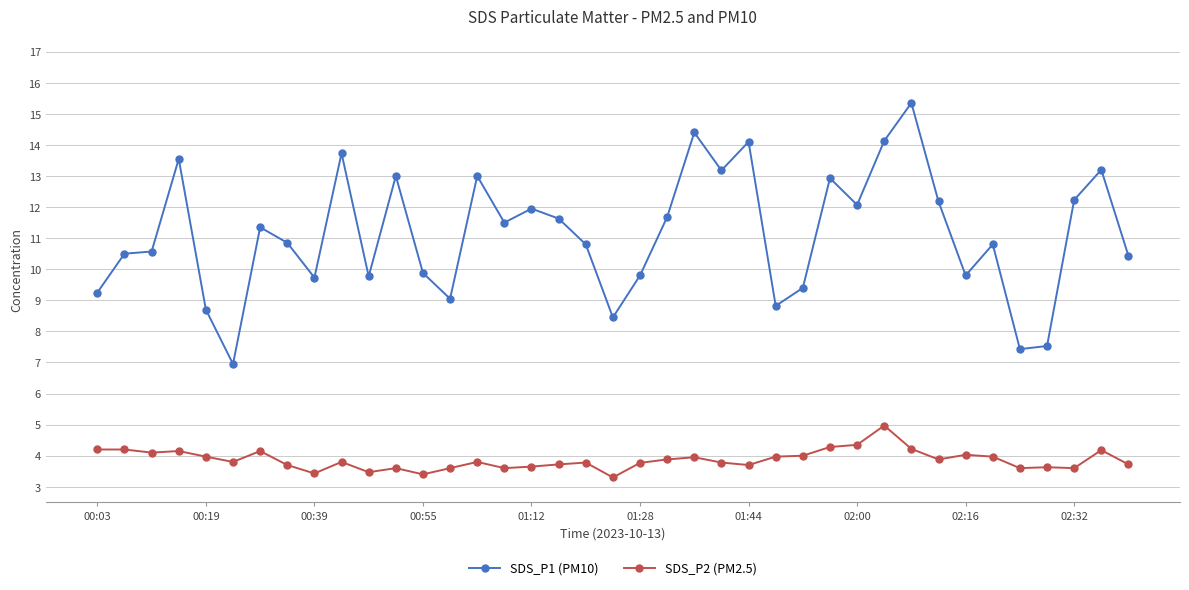

What are all the series names shown in the legend?

SDS_P1 (PM10), SDS_P2 (PM2.5)